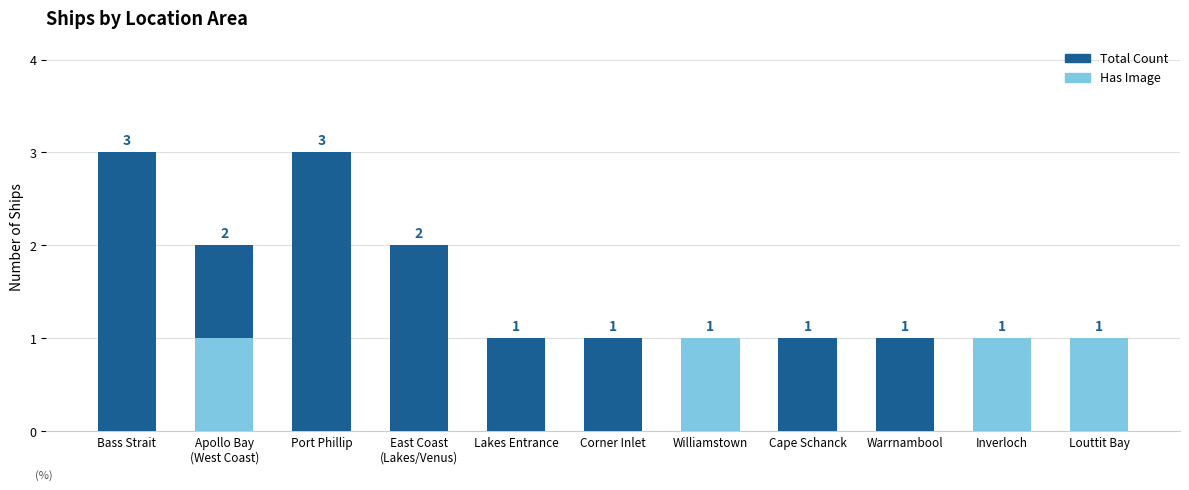

Count the Has Image values in the range 0 to 1.

11